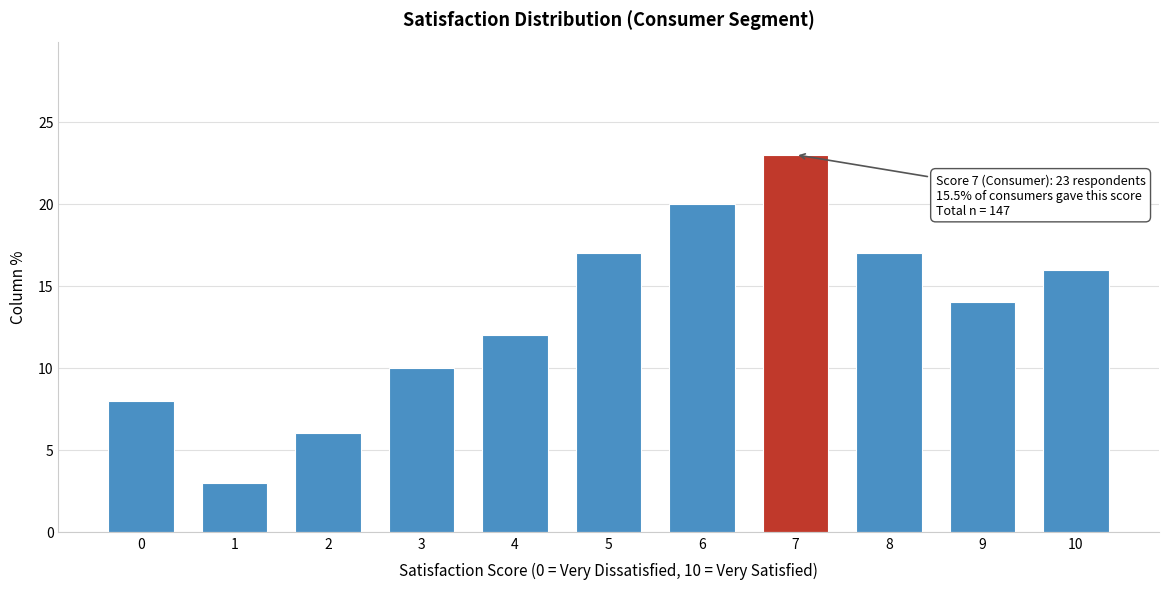

Reading left to right, extract all data points from this chart.

8	3	6	10	12	17	20	23	17	14	16